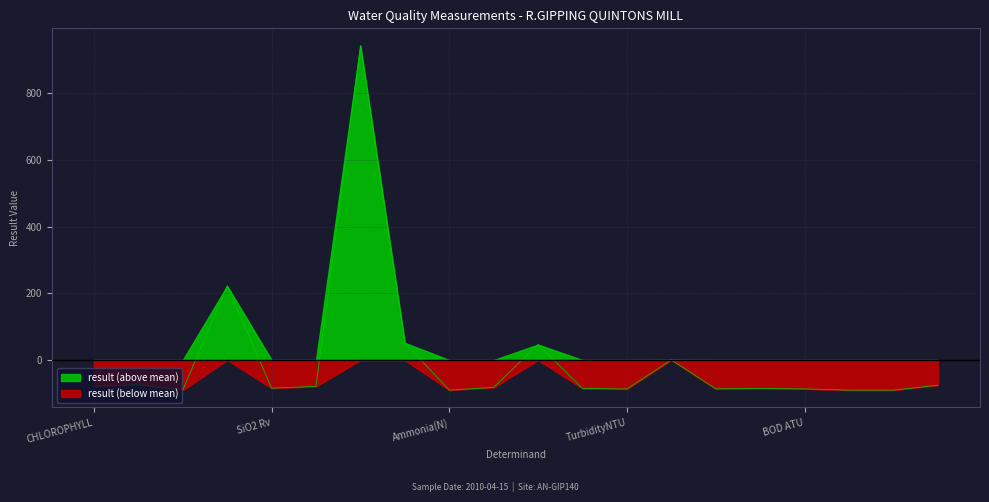

Rank the categories by value from lowest to highest.

NH3 un-ion, Nitrite-N, Ammonia(N), Orthophospht, TurbidityNTU, BOD ATU, Sld Sus@105C, Nitrate-N, N Oxidised, SiO2 Rv, pH, Temp Water, CHLOROPHYLL, Oxygen Diss, COD as O2, Chloride Ion, O Diss %sat, Fe- Filt, Alky pH 4.5, Cond @ 25C